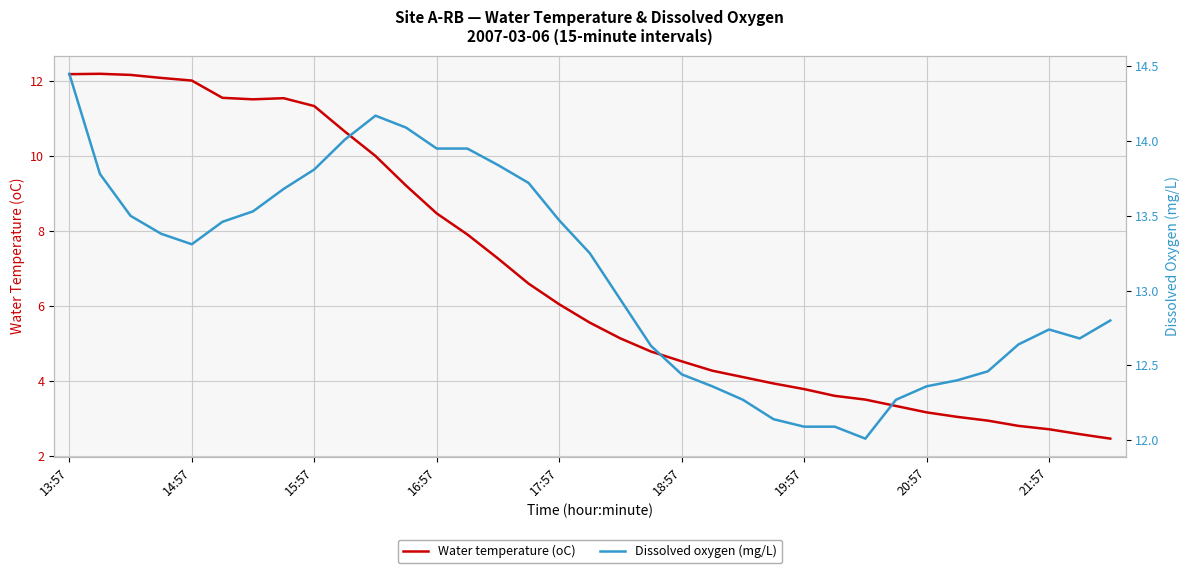

What is the minimum value for Water temperature (oC)?

2.5